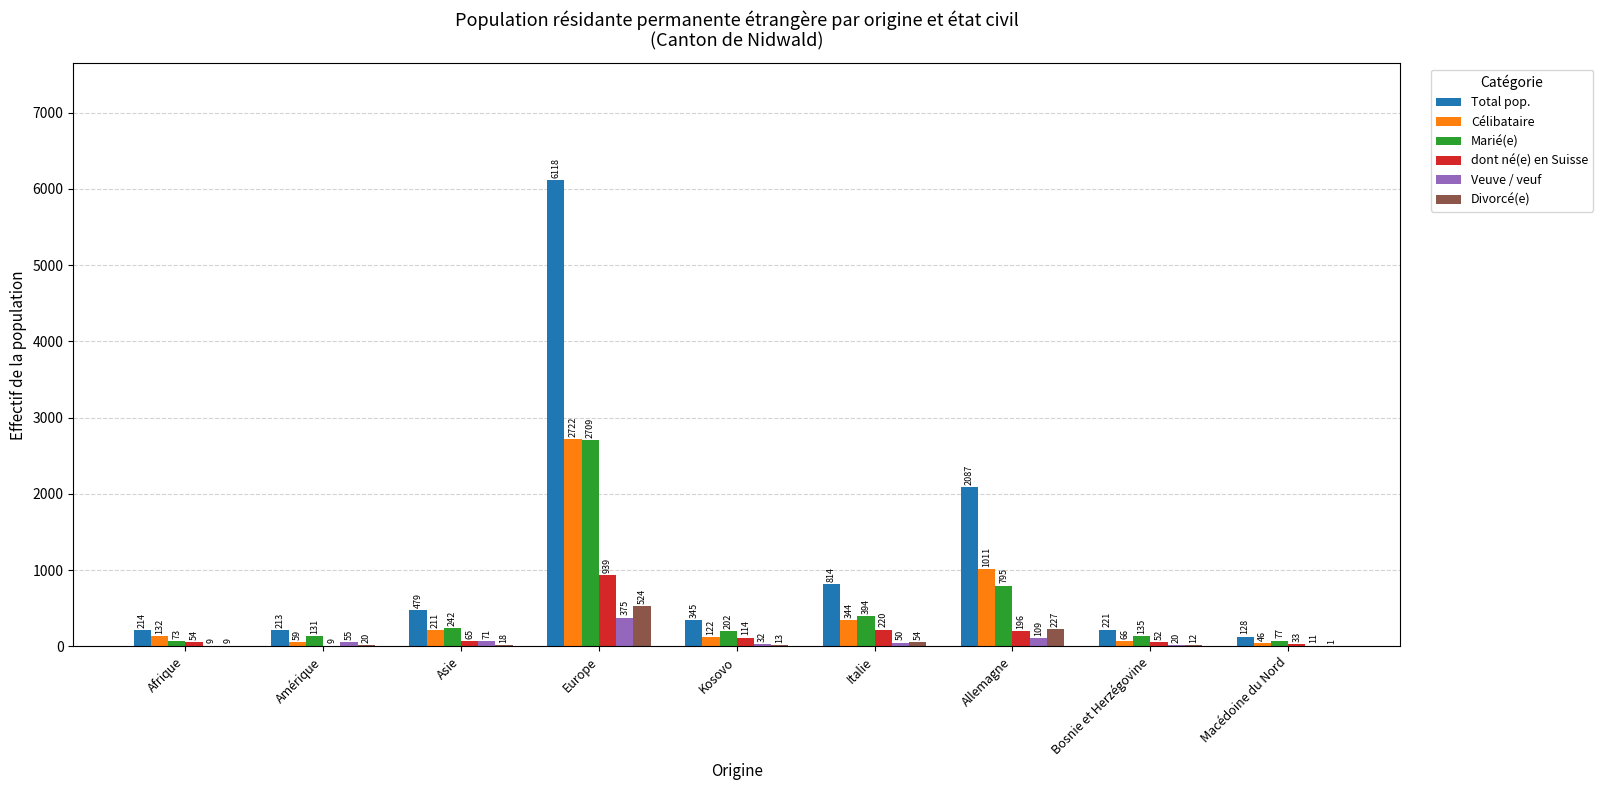

Which series has the largest range (max minus min)?

Total pop.